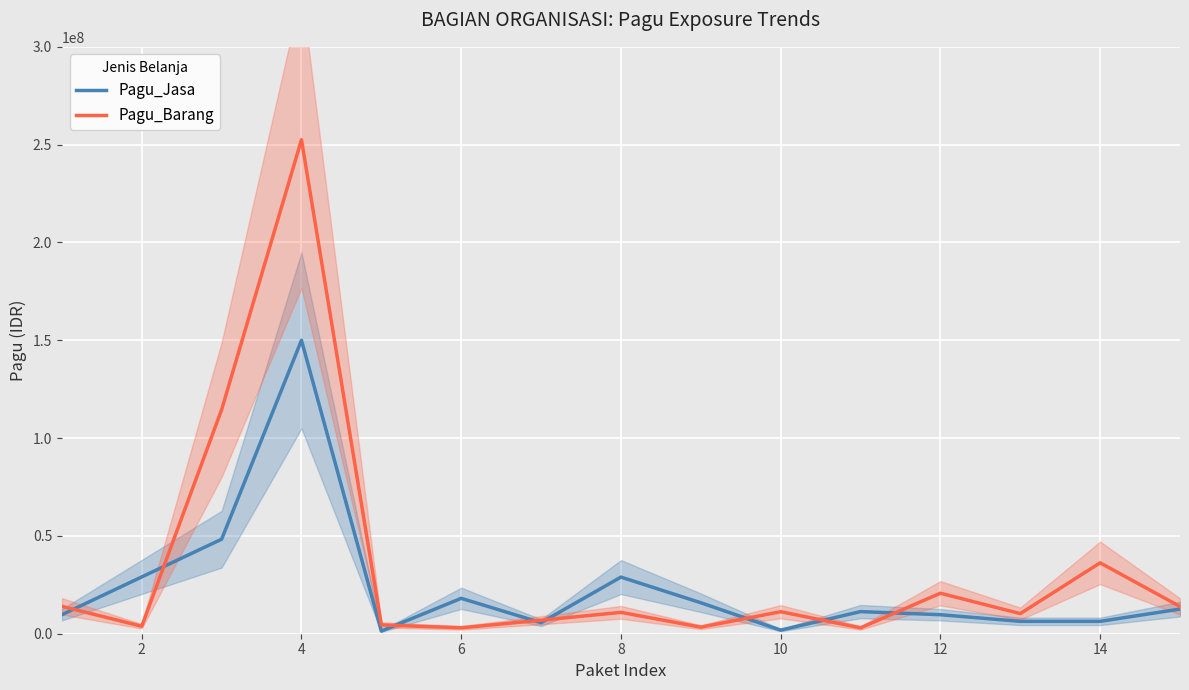

What is the maximum value for Pagu_Barang?

252513600